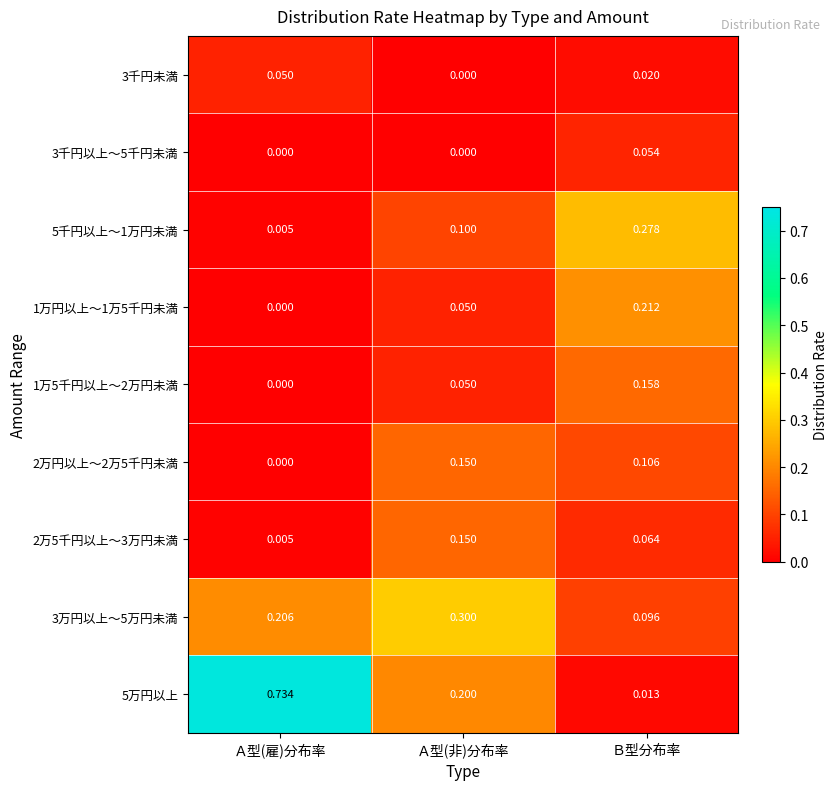

Rank the categories by 1万円以上～1万5千円未満 value from lowest to highest.

Ａ型(雇)分布率, Ａ型(非)分布率, Ｂ型分布率